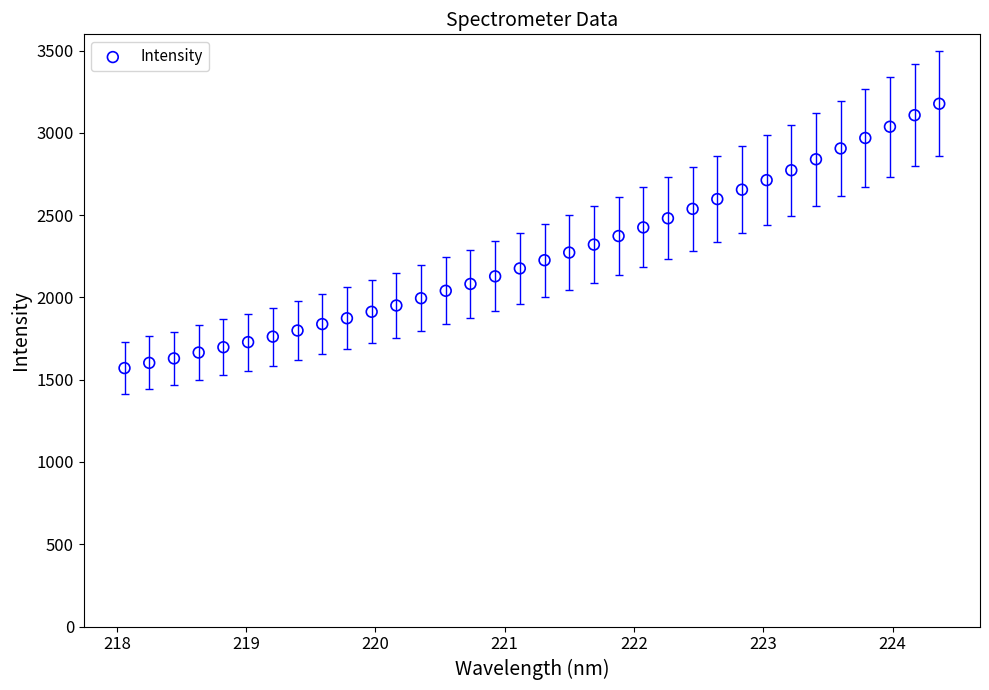

What is the range of Y values (max minus min)?

1606.2